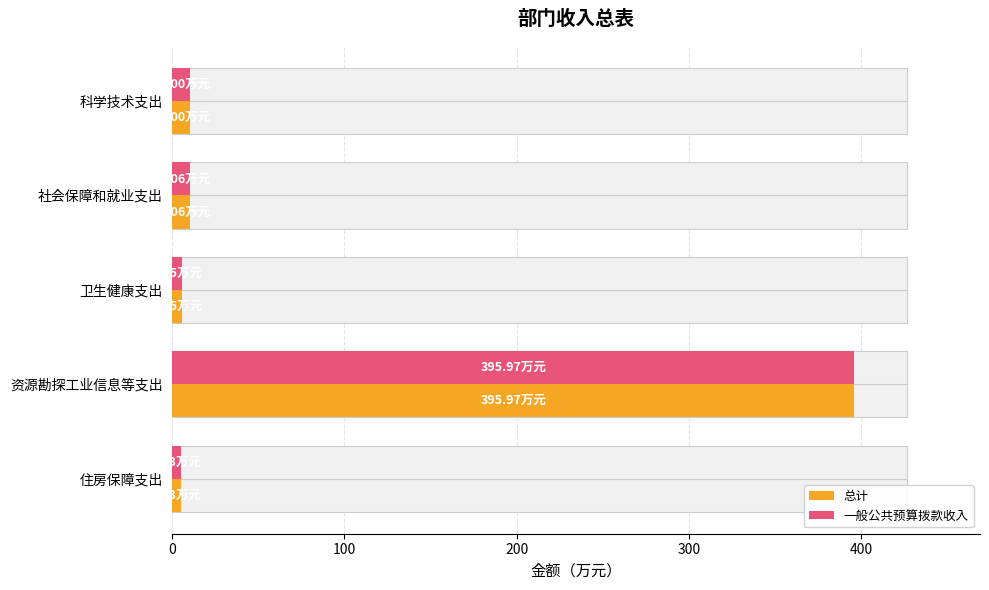

Does the chart contain any negative values?

No